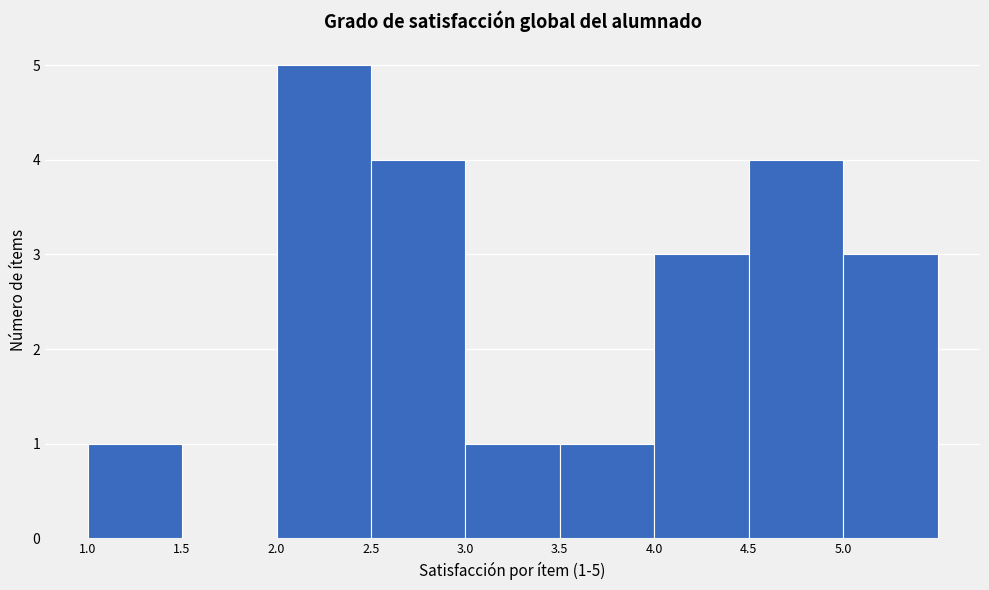

Which range on the x-axis has the tallest bar?

2.0 to 2.5